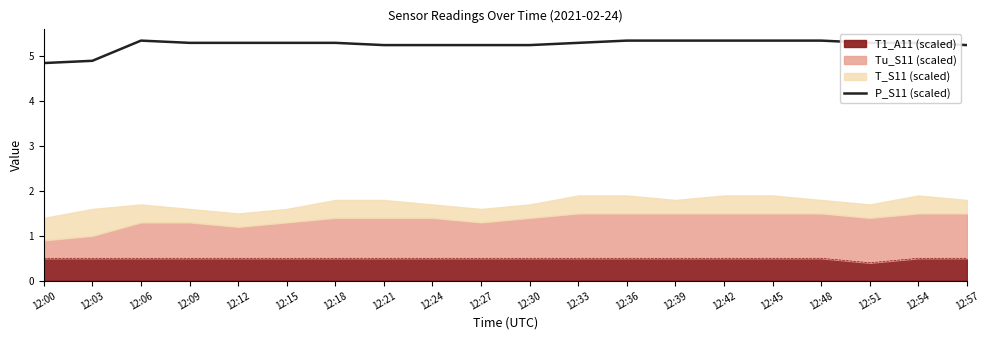

Is it true that the value at 12:45 is 5.4?

True